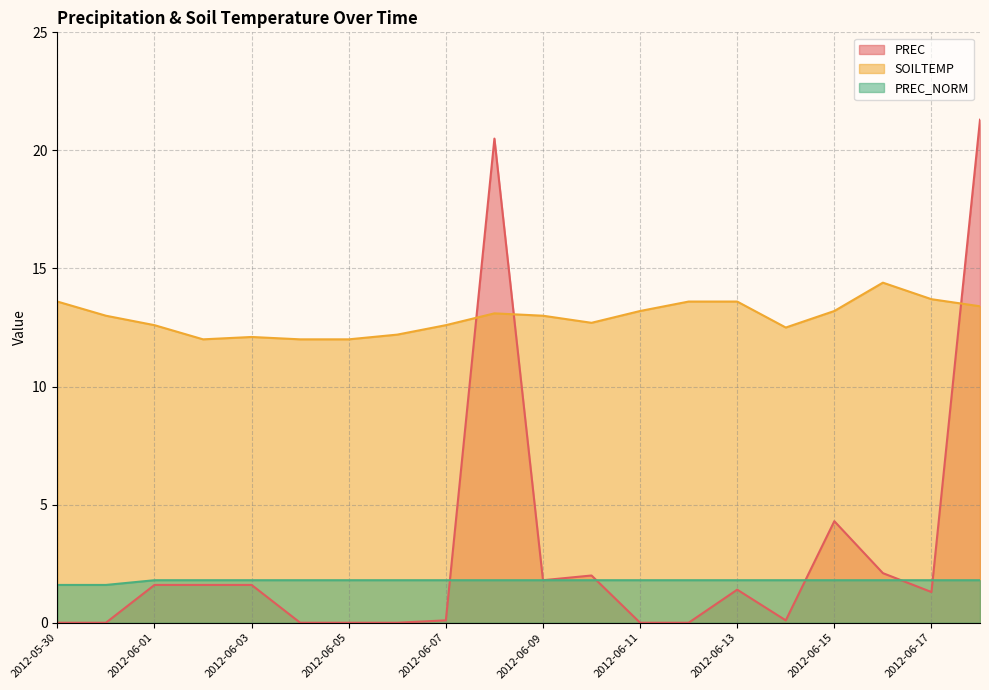

How many lines are shown in the chart?

3